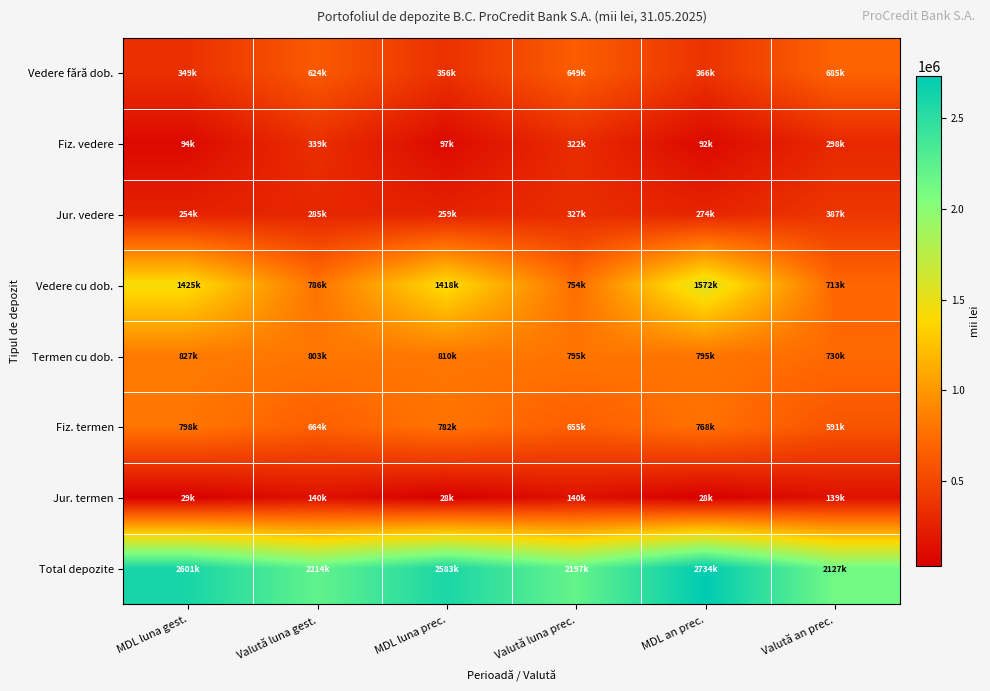

Between MDL luna gest. and Valută luna prec., which is larger?

Valută luna prec.